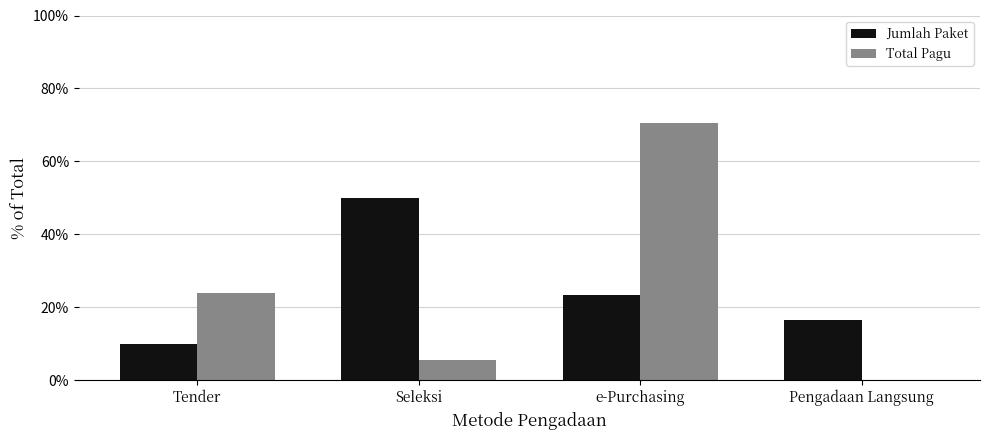

Between Seleksi and Pengadaan Langsung, which series saw the biggest shift?

Jumlah Paket